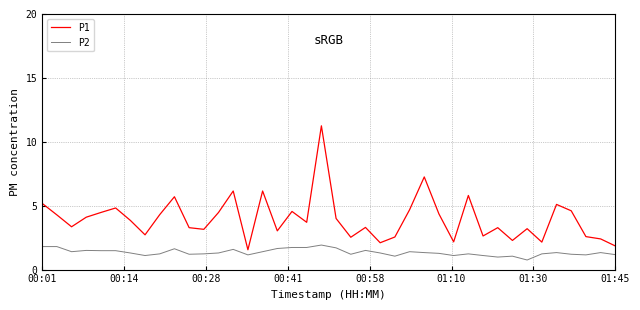

What is the smallest value displayed?

0.8